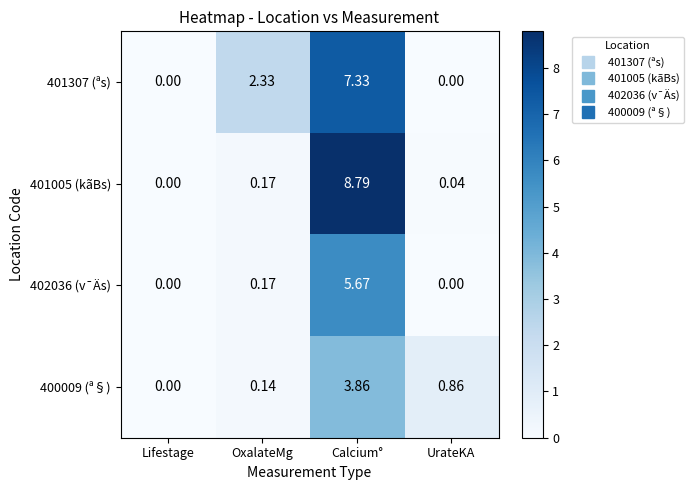

Rank the series by their maximum value, from highest to lowest.

401005 (kãBs), 401307 (ªs), 402036 (v¯Äs), 400009 (ª§)